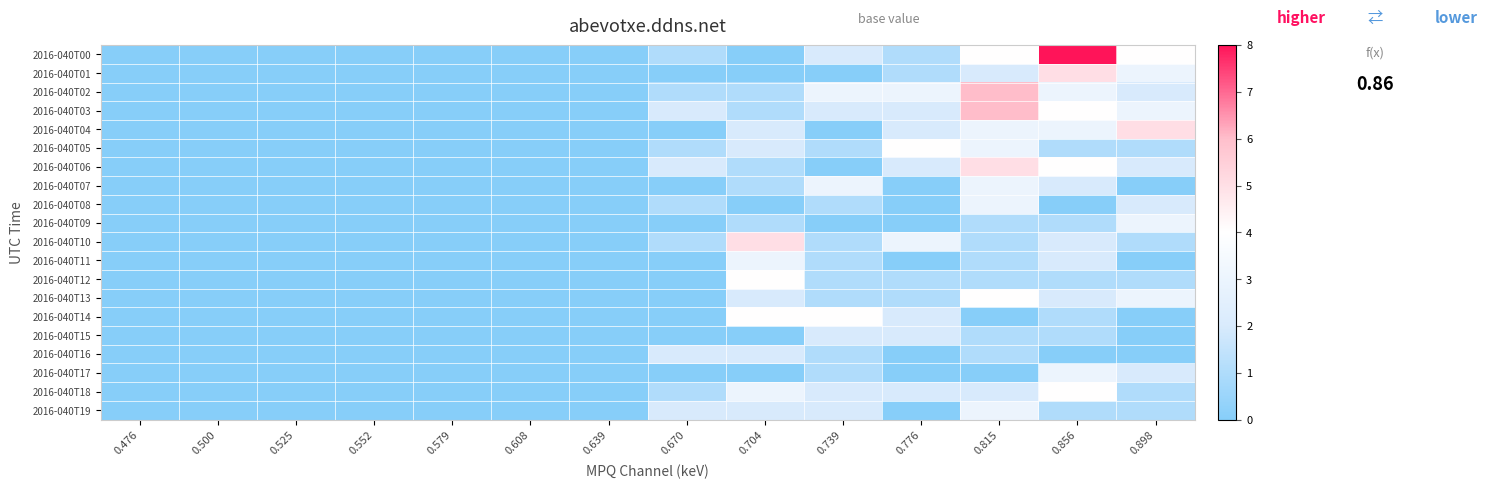

Which has a higher value, 0.579 or 0.670?

0.670